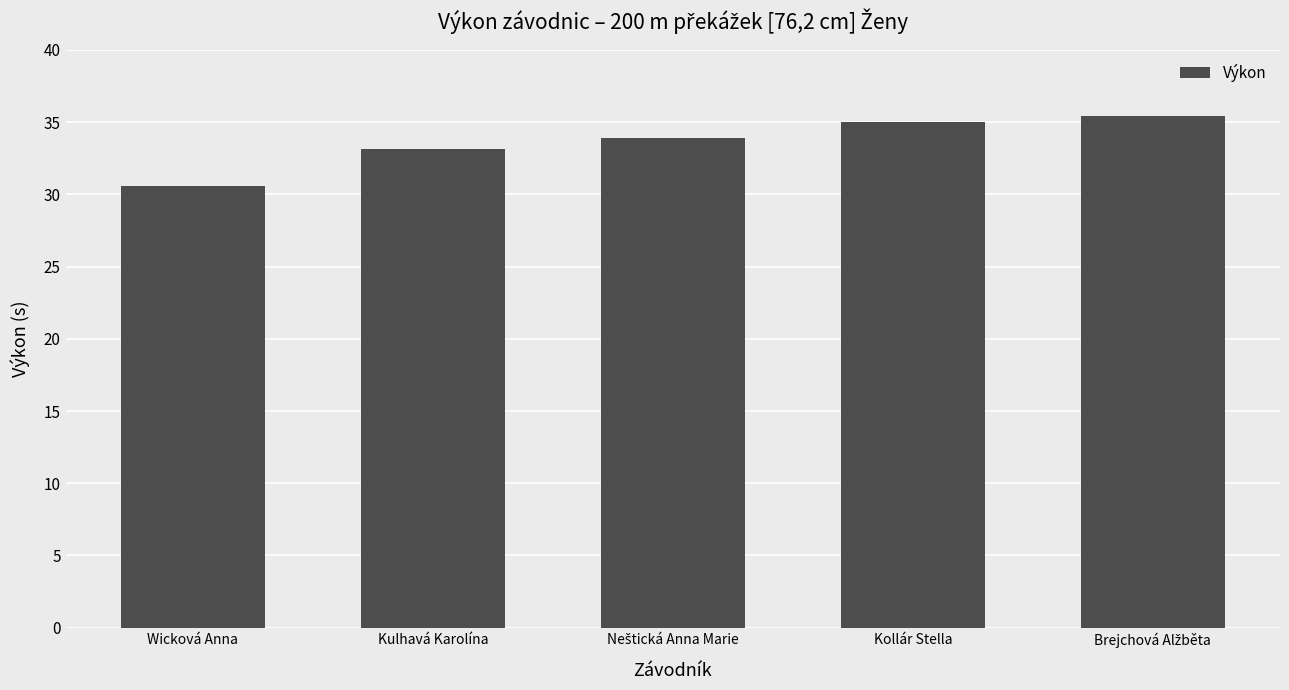

Which label corresponds to the smallest value in the chart?

Wicková Anna